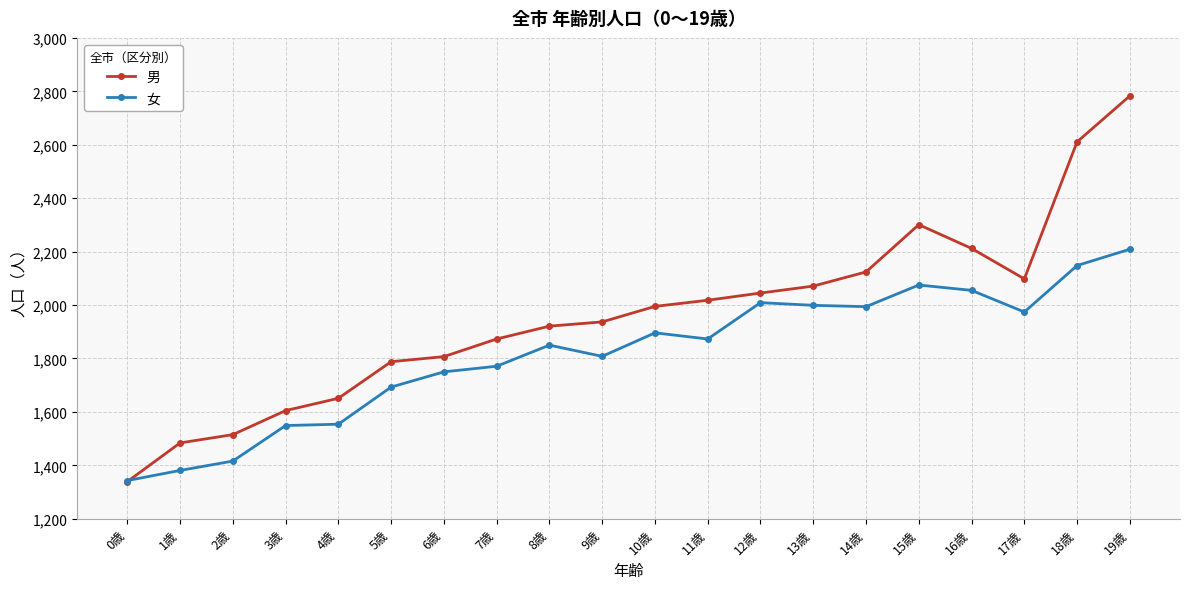

At which category does the chart reach its minimum across all series?

0歳